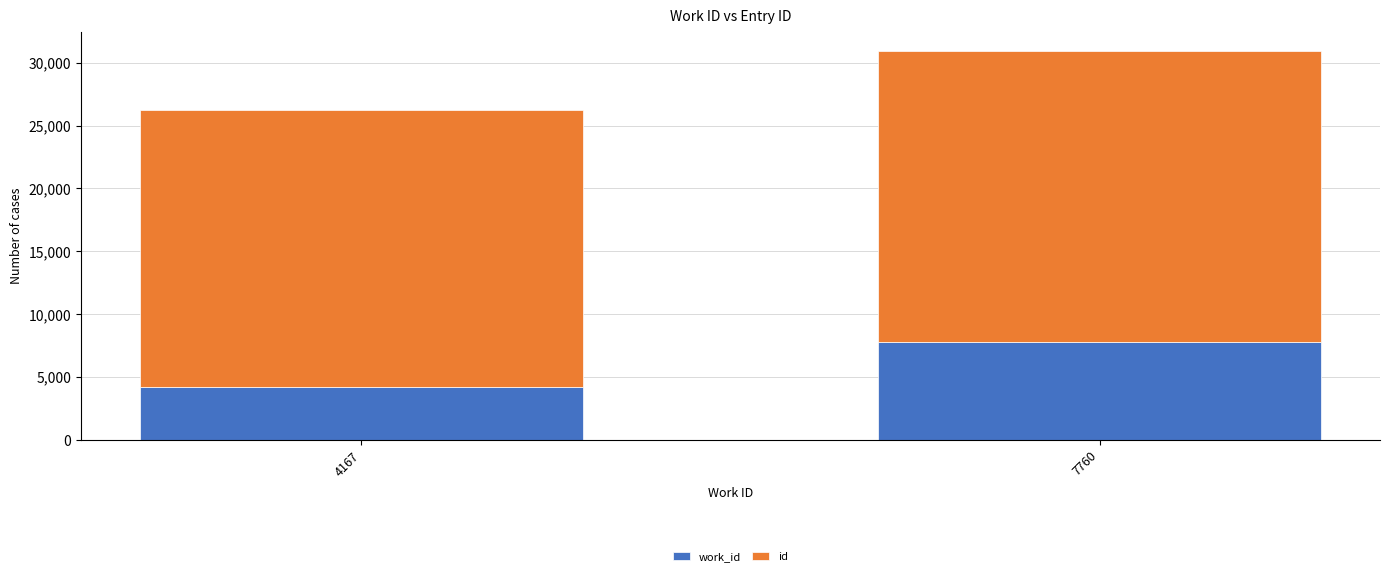

At which category is the sum across all series the highest?

7760